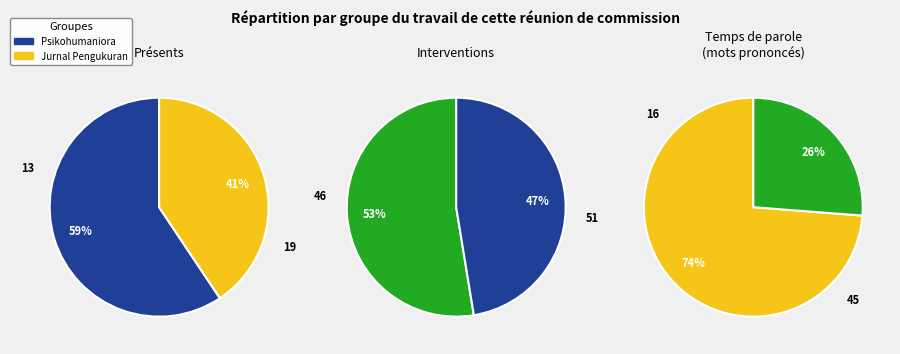

Is there any slice that represents more than half of the pie?

Yes